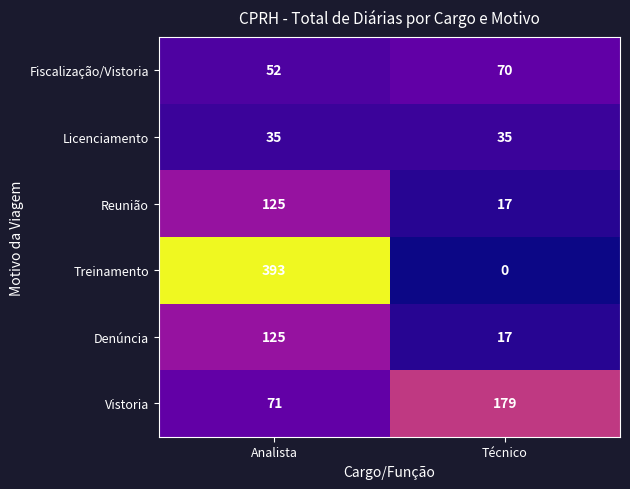

Reading right to left, transcribe all the data shown in this chart.

Fiscalização/Vistoria: 70	52
Licenciamento: 35	35
Reunião: 17	125
Treinamento: 0	393
Denúncia: 17	125
Vistoria: 179	71